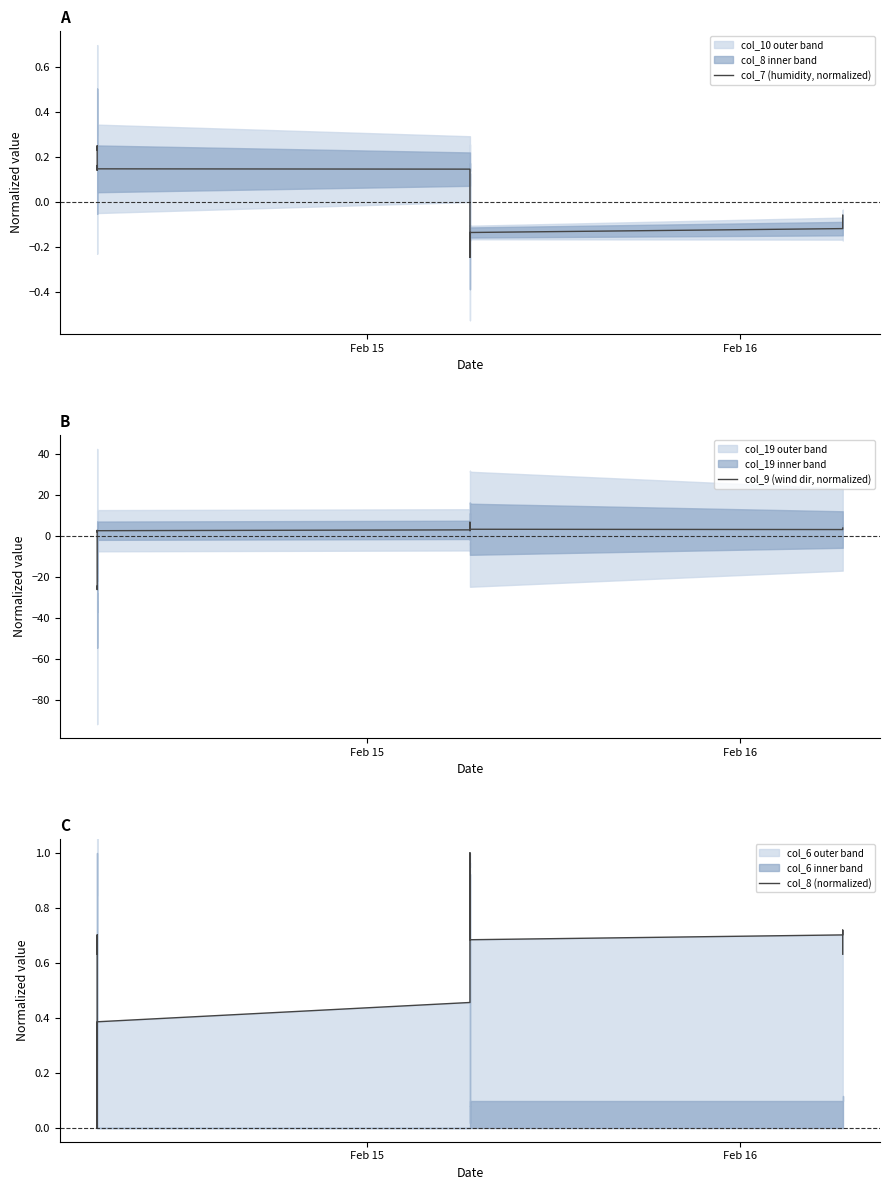

True or false: col_9 (wind dir, normalized) has more than 1 points higher than both neighbors.

True